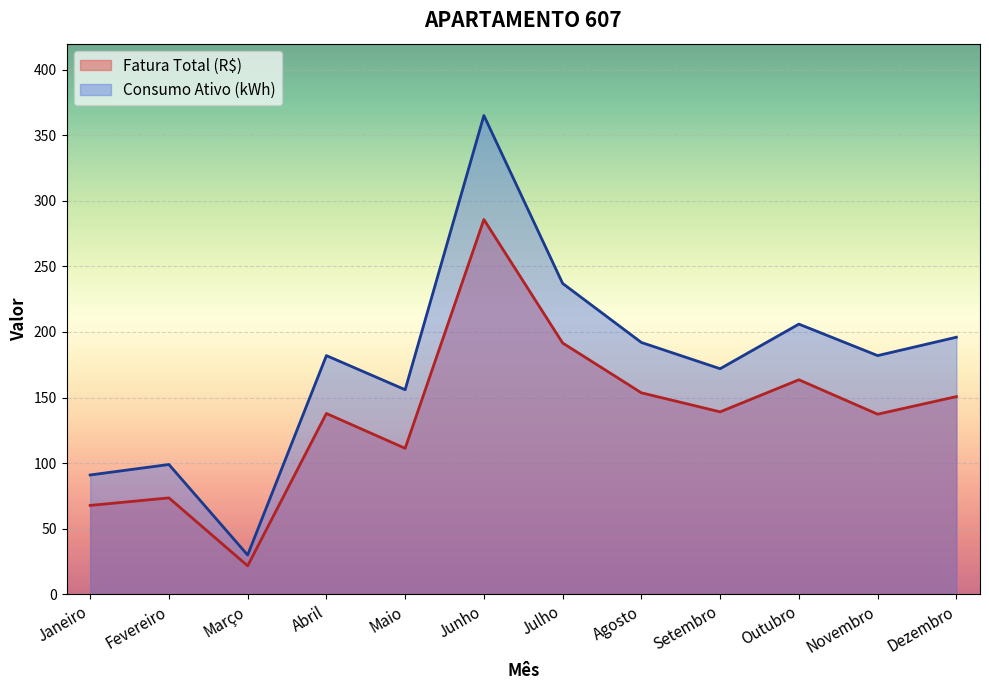

True or false: Fatura Total (R$) and Consumo Ativo (kWh) cross at least once.

False